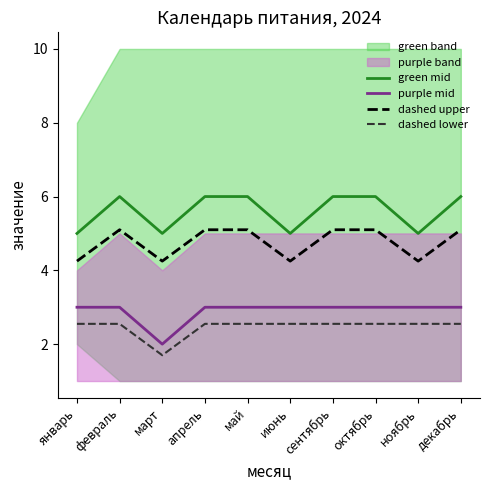

What is the difference between the second highest and minimum values in the dashed lower series?

0.8